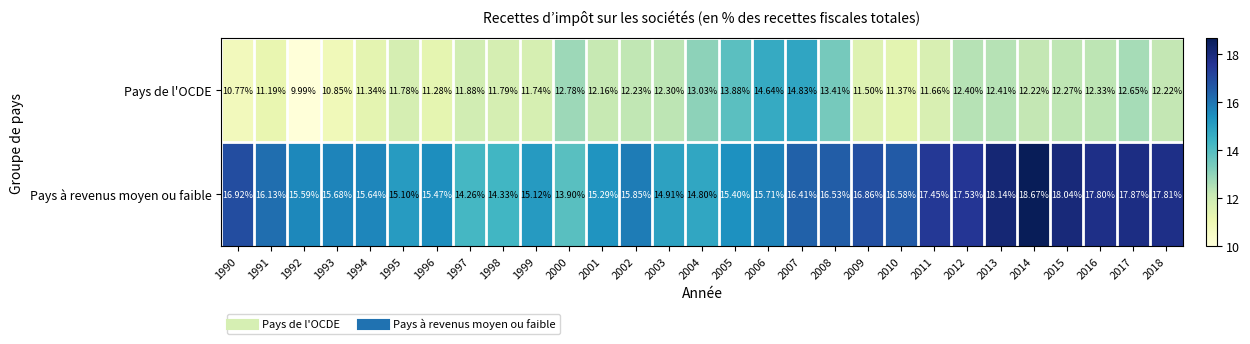

Which series has the widest spread of values?

Pays de l'OCDE